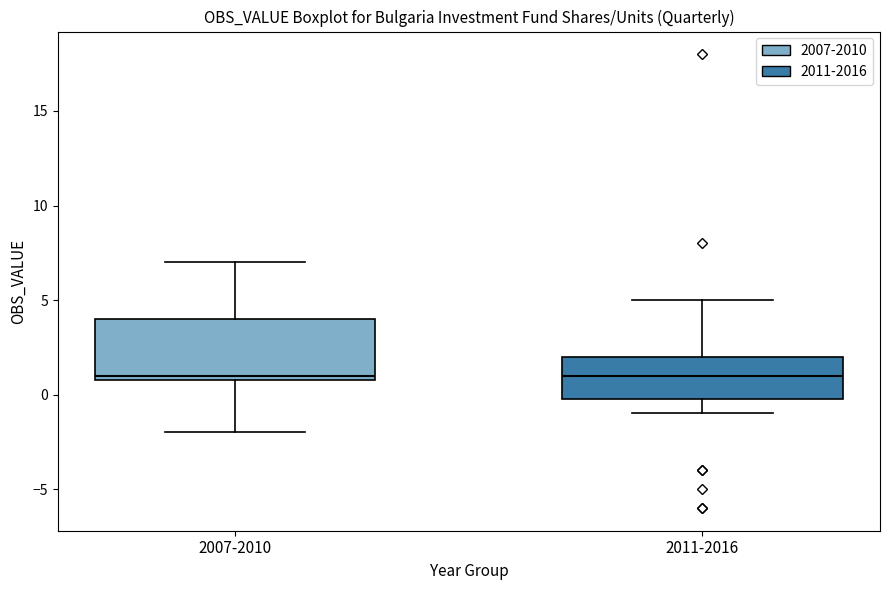

Reading left to right, read every box against the y-axis: the position of its median line, the range the box covers, and the ends of its whiskers. The values are not printed on the chart, so give them approximately, as read against the axis.

2007-2010: median 1 (just above the box's lower edge), box 1 to 4, whiskers -2 to 7
2011-2016: median 1, box 0 to 2, whiskers -1 to 5